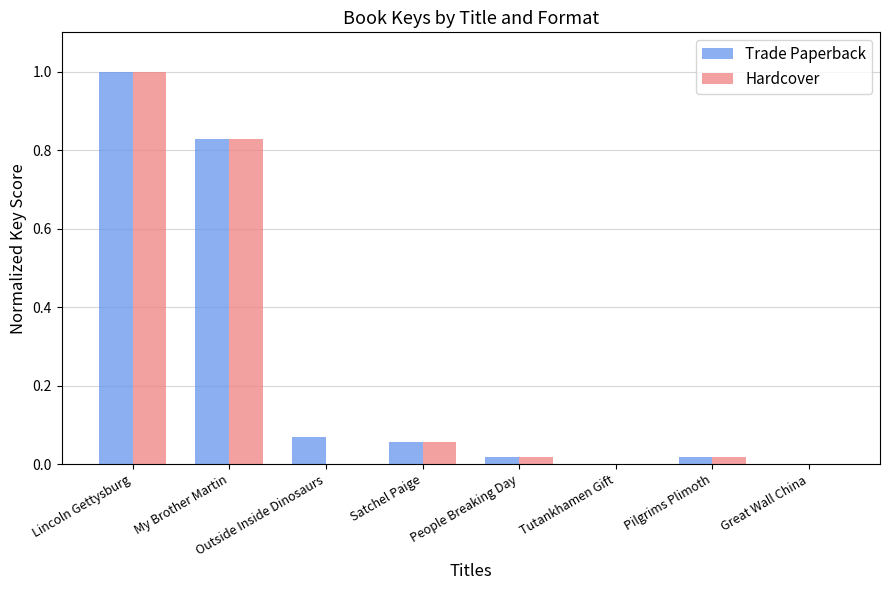

What is the greatest value displayed?

1.0